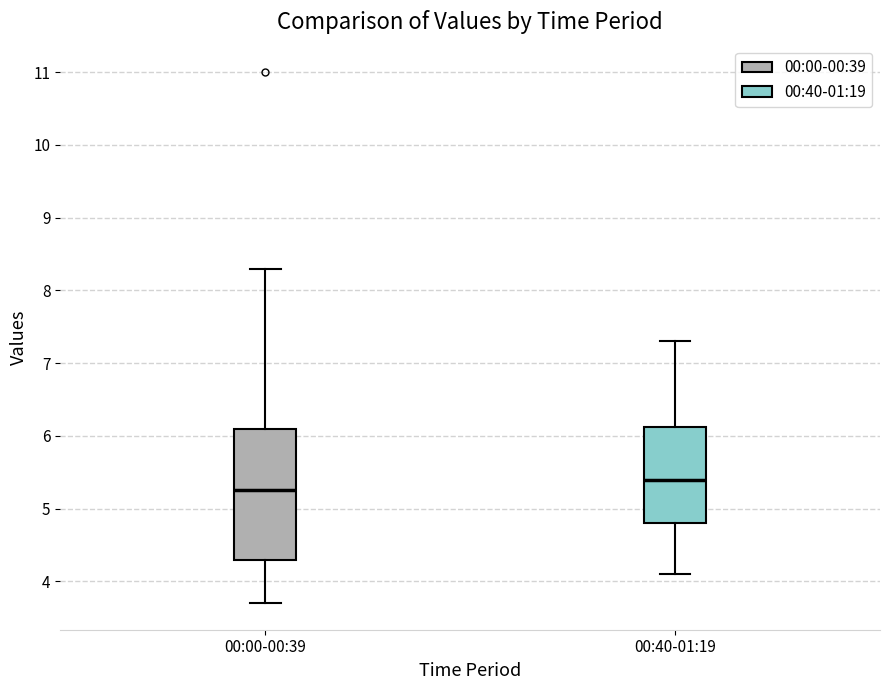

Reading left to right, transcribe this box plot: for each box, give where its median line is, the range the box spans, and where its two whiskers end, as read against the y-axis. The values are not printed on the chart, so give them approximately, as read against the axis.

00:00-00:39: median 5.3, box 4.3 to 6.1, whiskers 3.7 to 8.3
00:40-01:19: median 5.4, box 4.8 to 6.1, whiskers 4.1 to 7.3